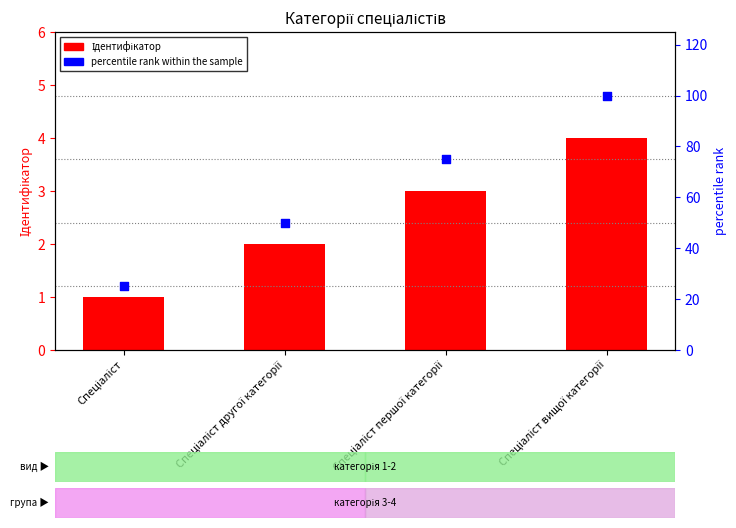

What is the total value across all series at Спеціаліст другої категорії?

52